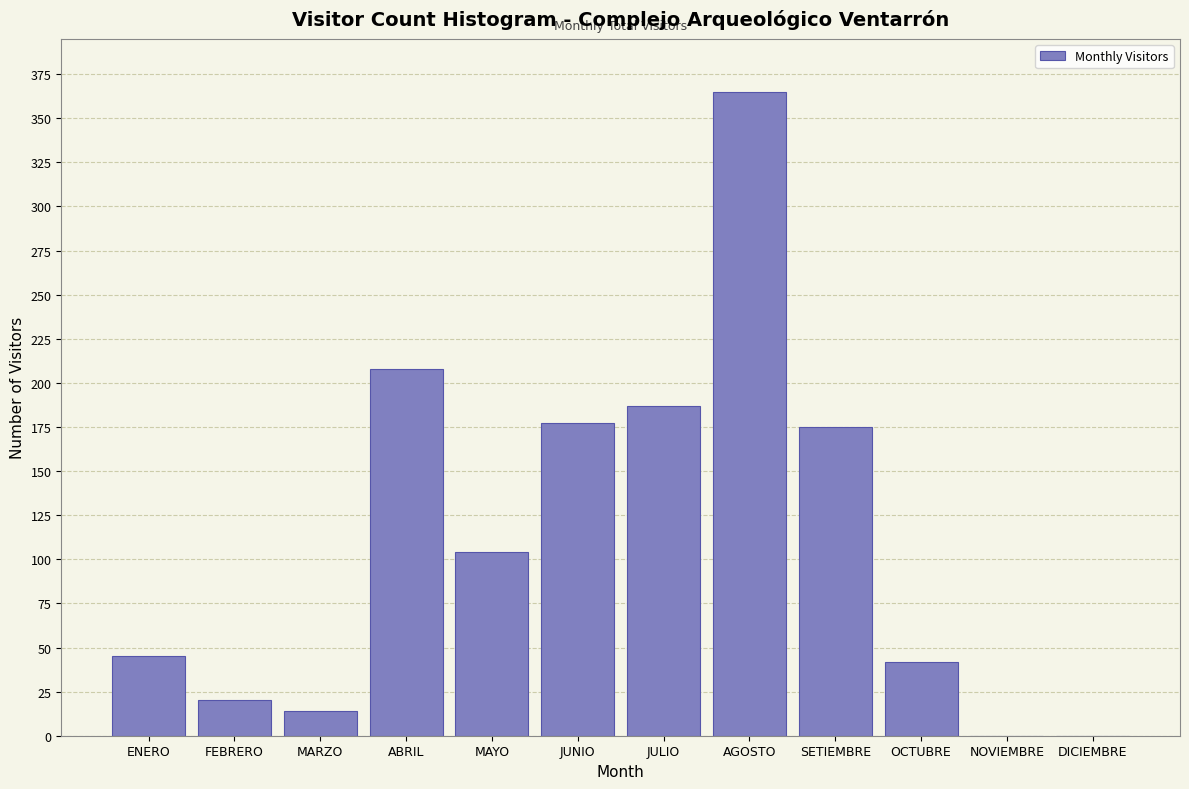

Reading left to right, transcribe all the data shown in this chart.

ENERO=45	FEBRERO=20	MARZO=14	ABRIL=208	MAYO=104	JUNIO=177	JULIO=187	AGOSTO=365	SETIEMBRE=175	OCTUBRE=42	NOVIEMBRE=0	DICIEMBRE=0